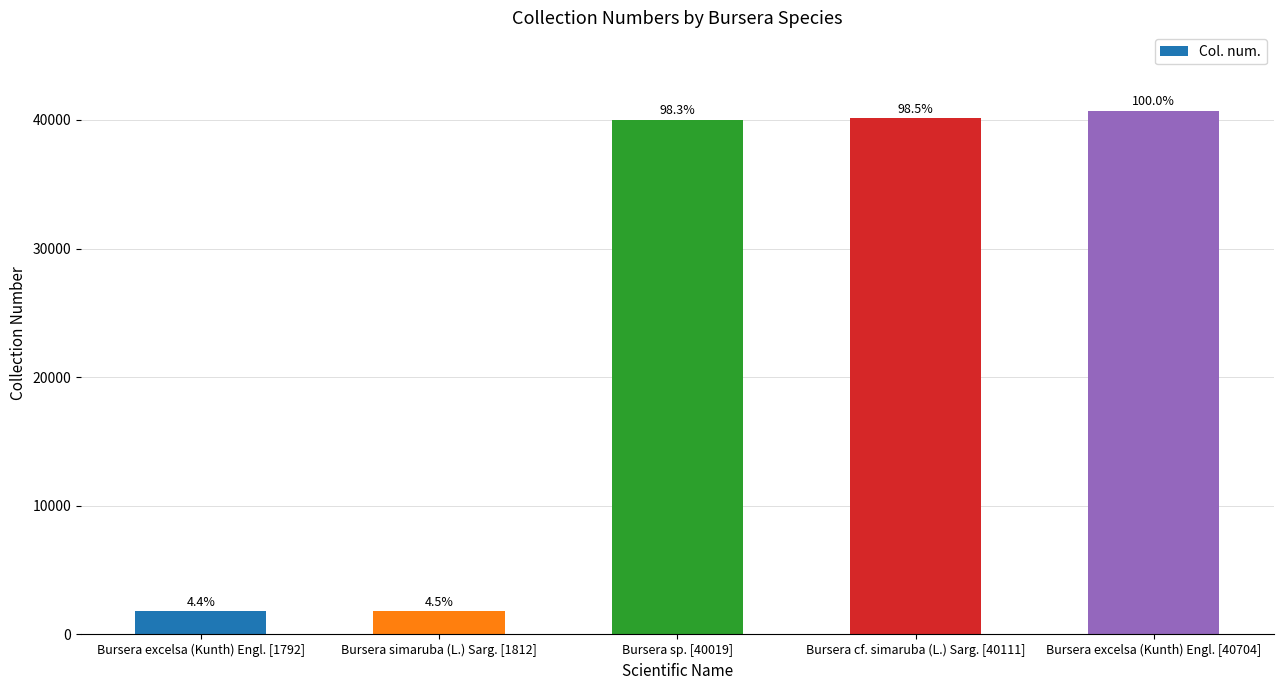

What is the value of the 4th bar from the left?

40111